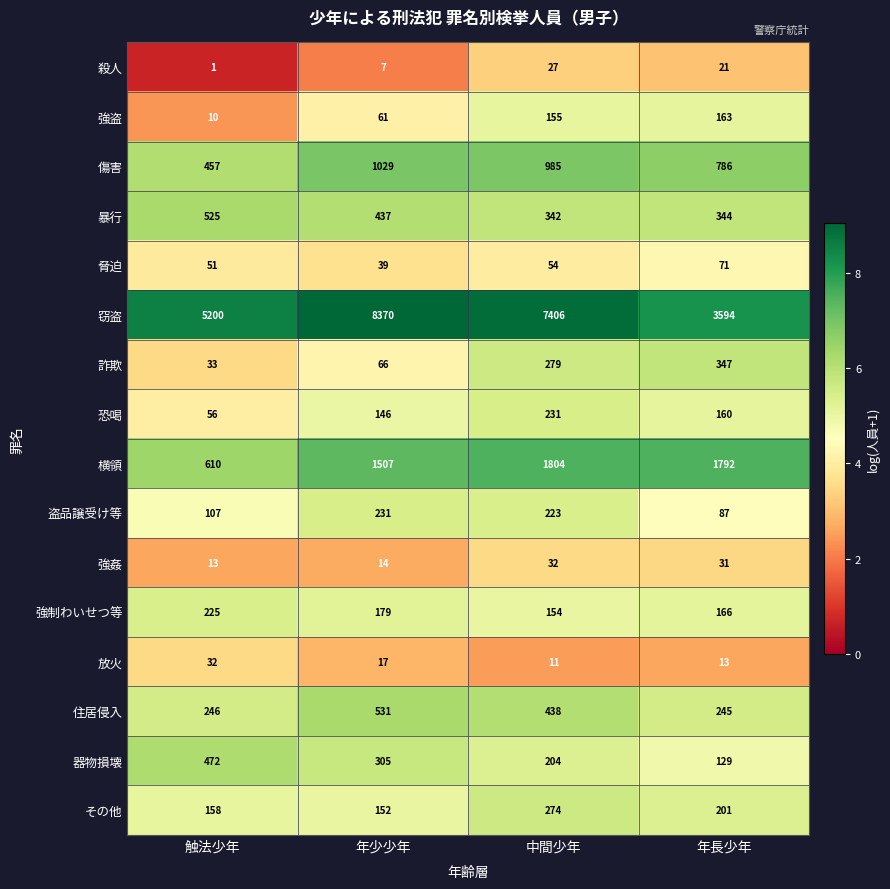

What is the minimum value shown in the chart?

1